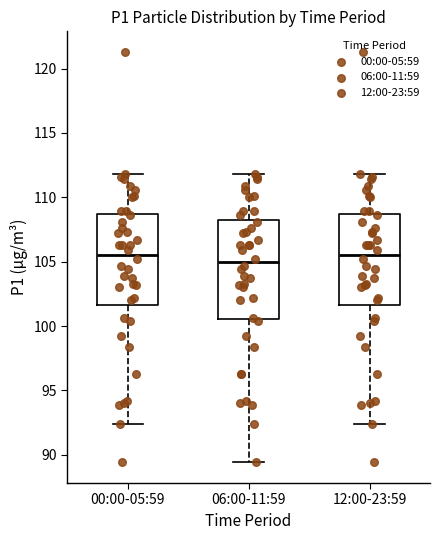

Reading left to right, transcribe this box plot: for each box, give where its median line is, the range the box spans, and where its two whiskers end, as read against the y-axis. The values are not printed on the chart, so give them approximately, as read against the axis.

00:00-05:59: median 105.5, box 101.5 to 108.5, whiskers 92.5 to 112.0
06:00-11:59: median 105.0, box 100.5 to 108.0, whiskers 89.5 to 112.0
12:00-23:59: median 105.5, box 101.5 to 108.5, whiskers 92.5 to 112.0